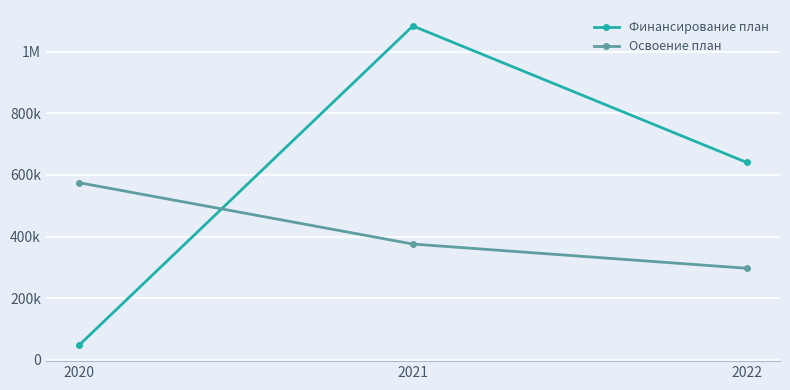

Between 2021 and 2022, which series saw the biggest shift?

Финансирование план